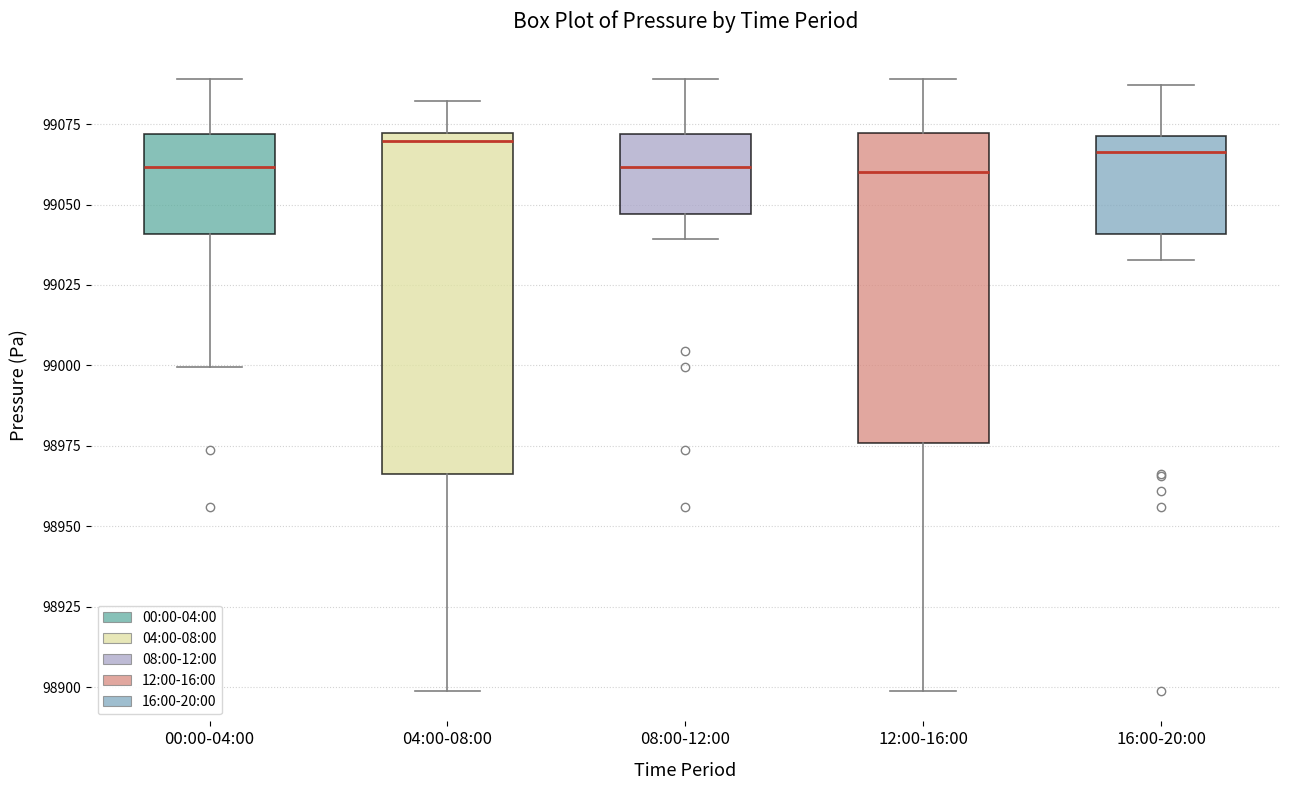

Reading left to right, transcribe this box plot: for each box, give where its median line is, the range the box spans, and where its two whiskers end, as read against the y-axis. The values are not printed on the chart, so give them approximately, as read against the axis.

00:00-04:00: median 99060, box 99040 to 99070, whiskers 99000 to 99090
04:00-08:00: median 99070 (just below the box's upper edge), box 98965 to 99070, whiskers 98900 to 99080
08:00-12:00: median 99060, box 99045 to 99070, whiskers 99040 to 99090
12:00-16:00: median 99060, box 98975 to 99070, whiskers 98900 to 99090
16:00-20:00: median 99065, box 99040 to 99070, whiskers 99035 to 99085